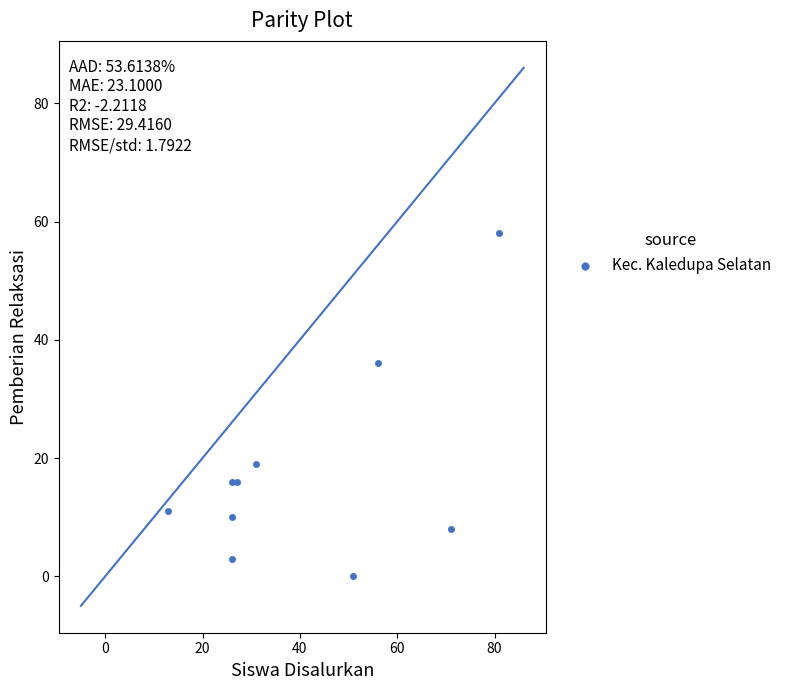

What Y value in the scatter plot is closest to 29?

36